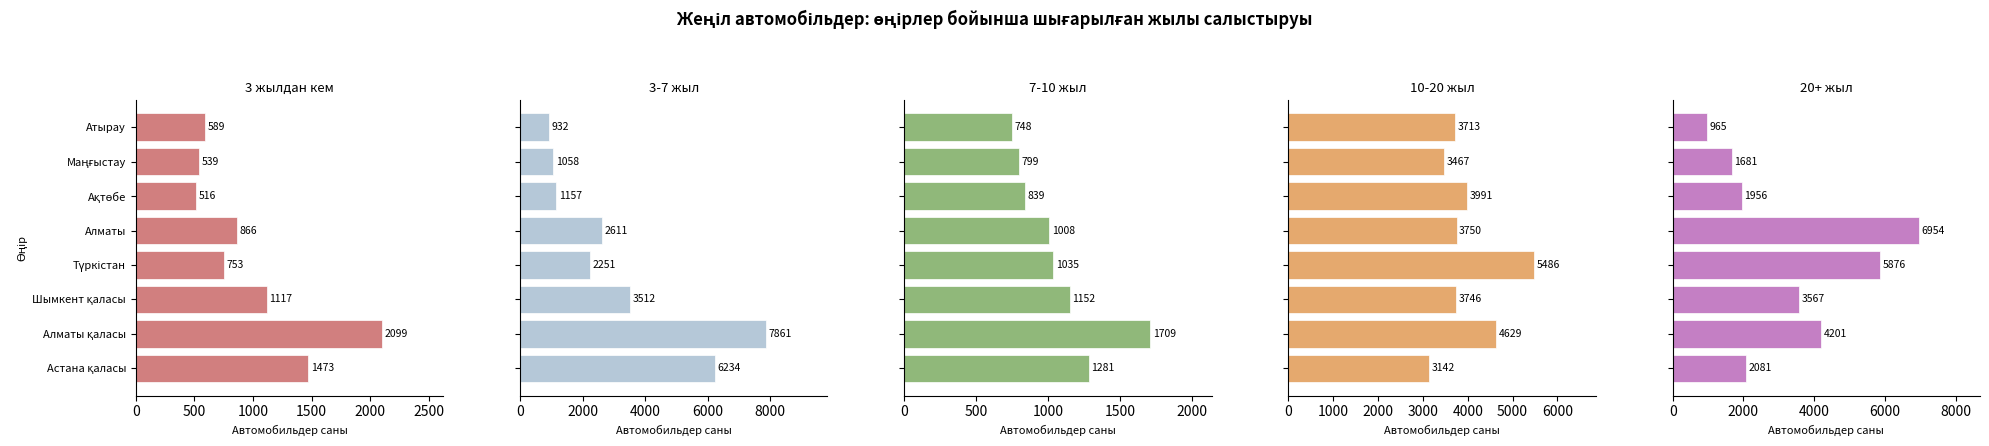

What is the difference between the maximum and minimum values in the 3-7 жыл (жеңіл) series?

6929